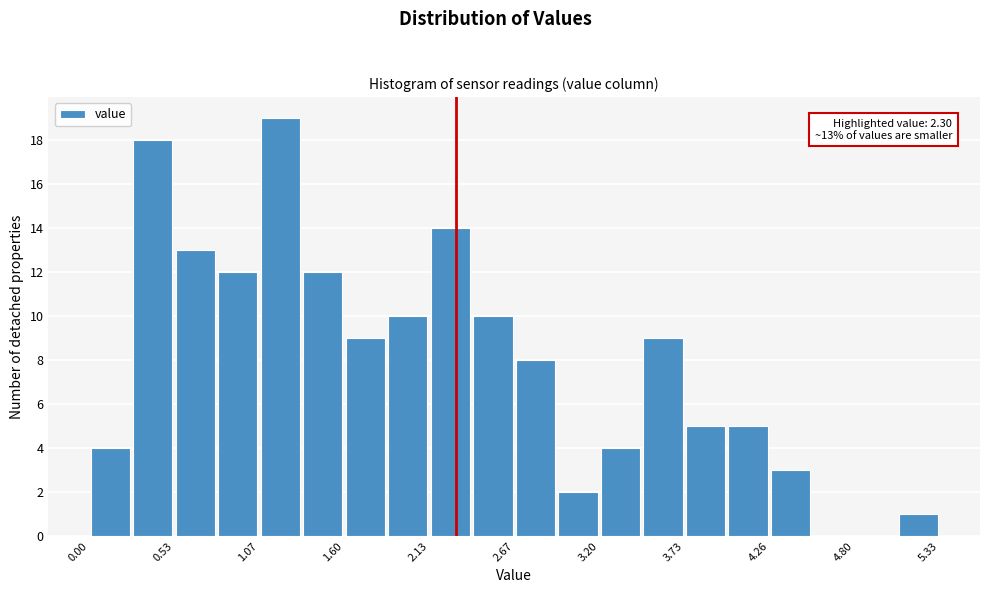

Around what value on the x-axis is the tallest bar? Give the approximate position of its centre, as read against the axis.

1.2